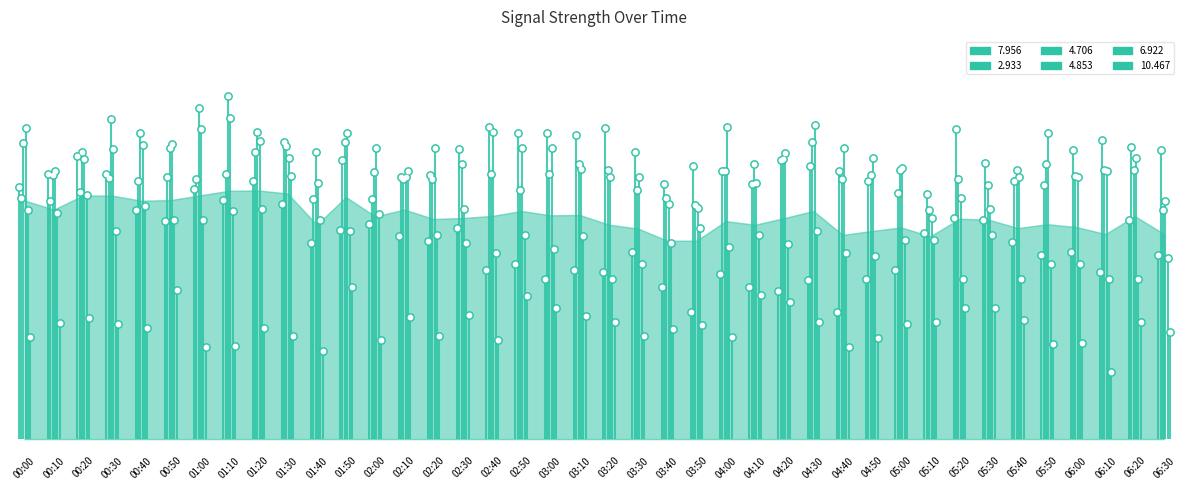

Which series has the largest Y range (max minus min)?

  7.956